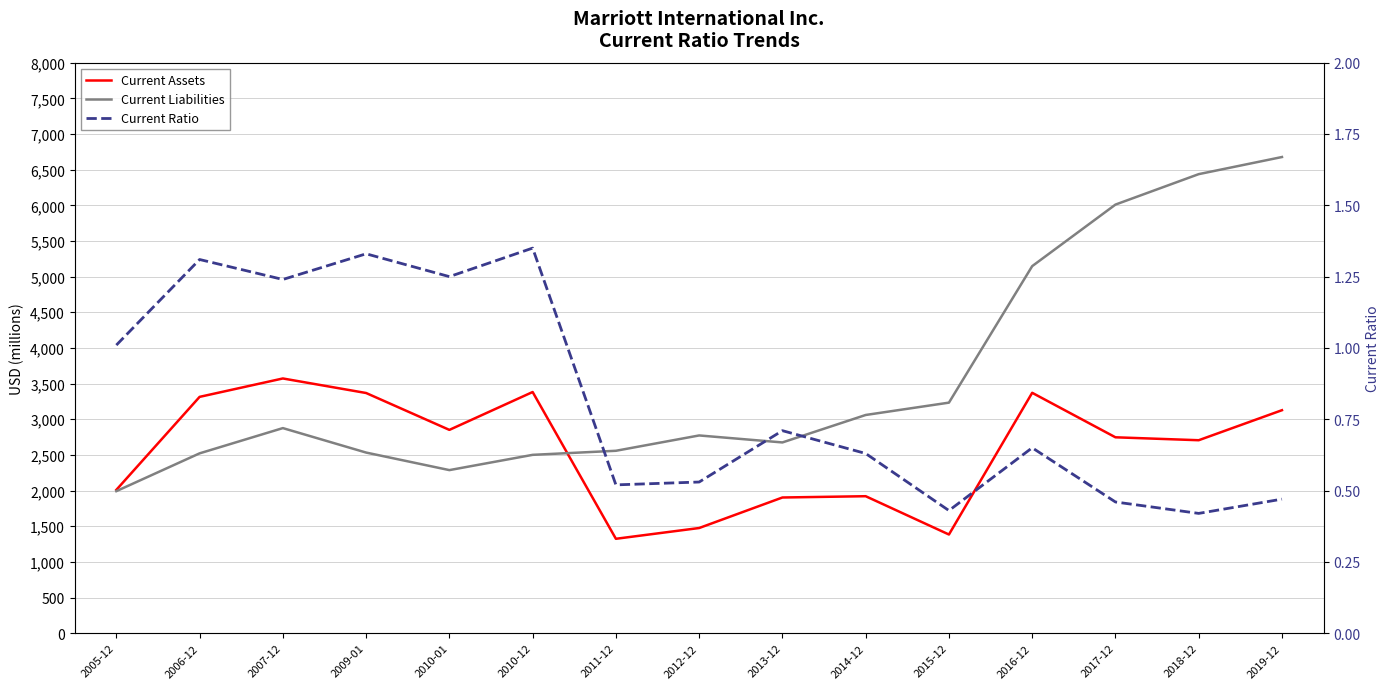

List the series in order of their peak value, highest first.

Current Liabilities, Current Assets, Current Ratio